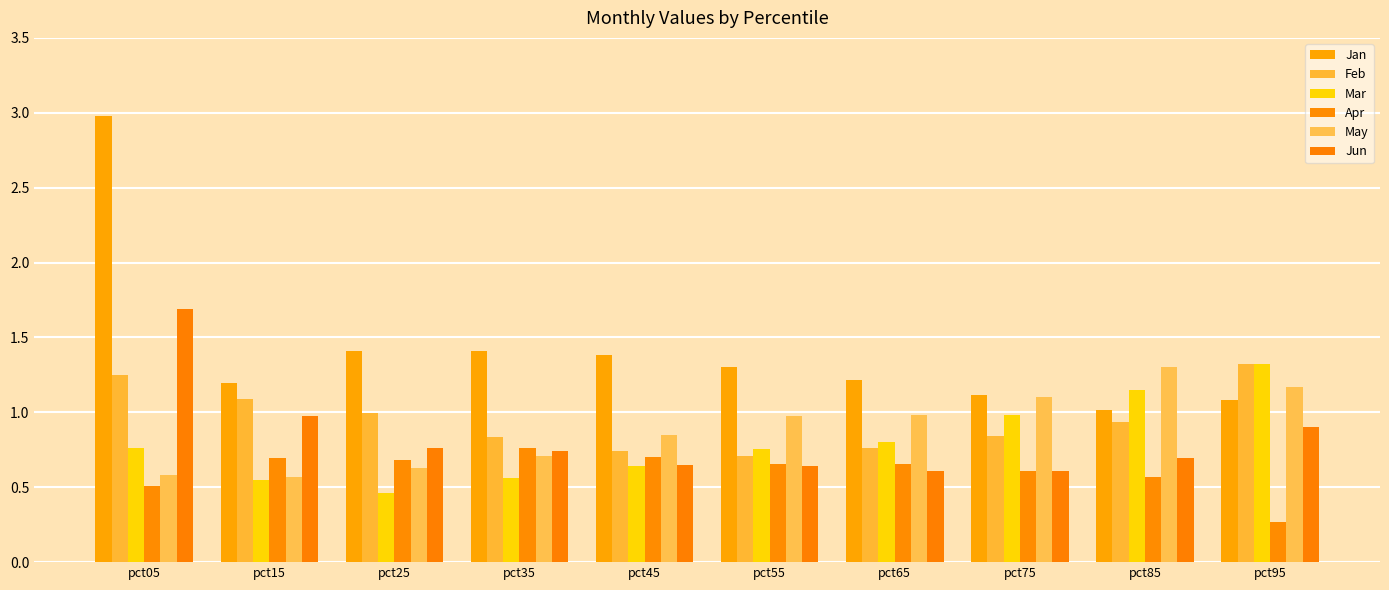

What is the difference between the Mar values at pct45 and pct65?

0.2